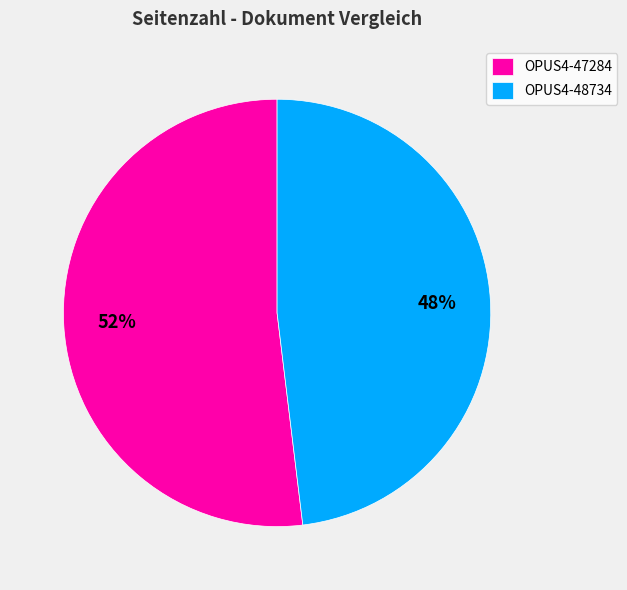

Rank the categories by value from highest to lowest.

OPUS4-47284, OPUS4-48734